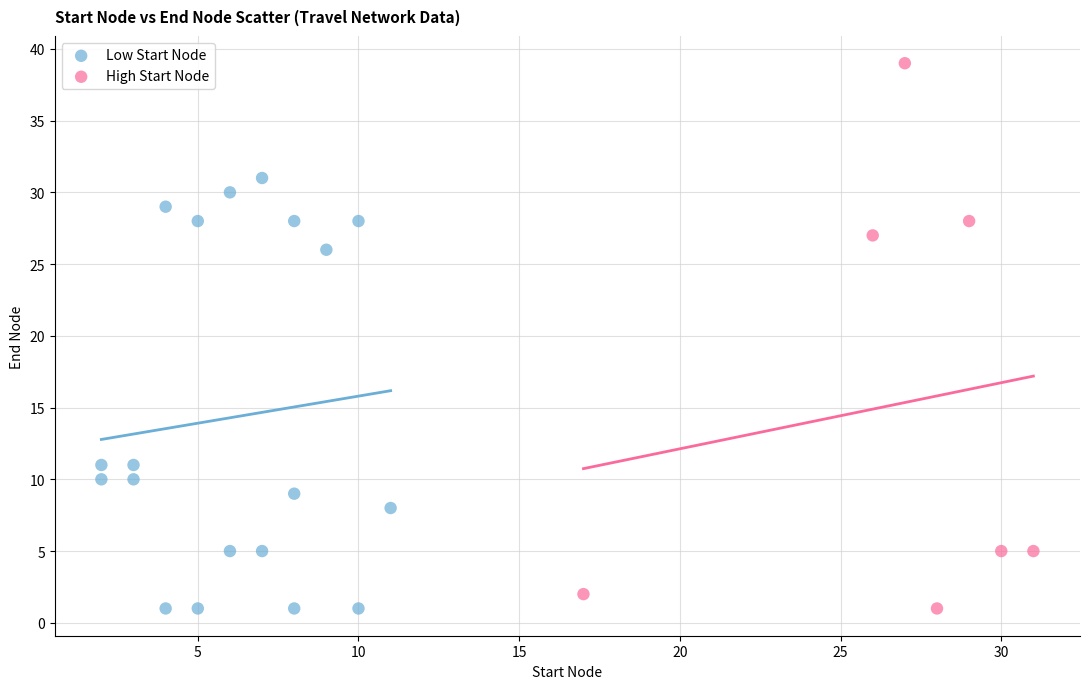

Which series contains the highest Y value?

High Start Node